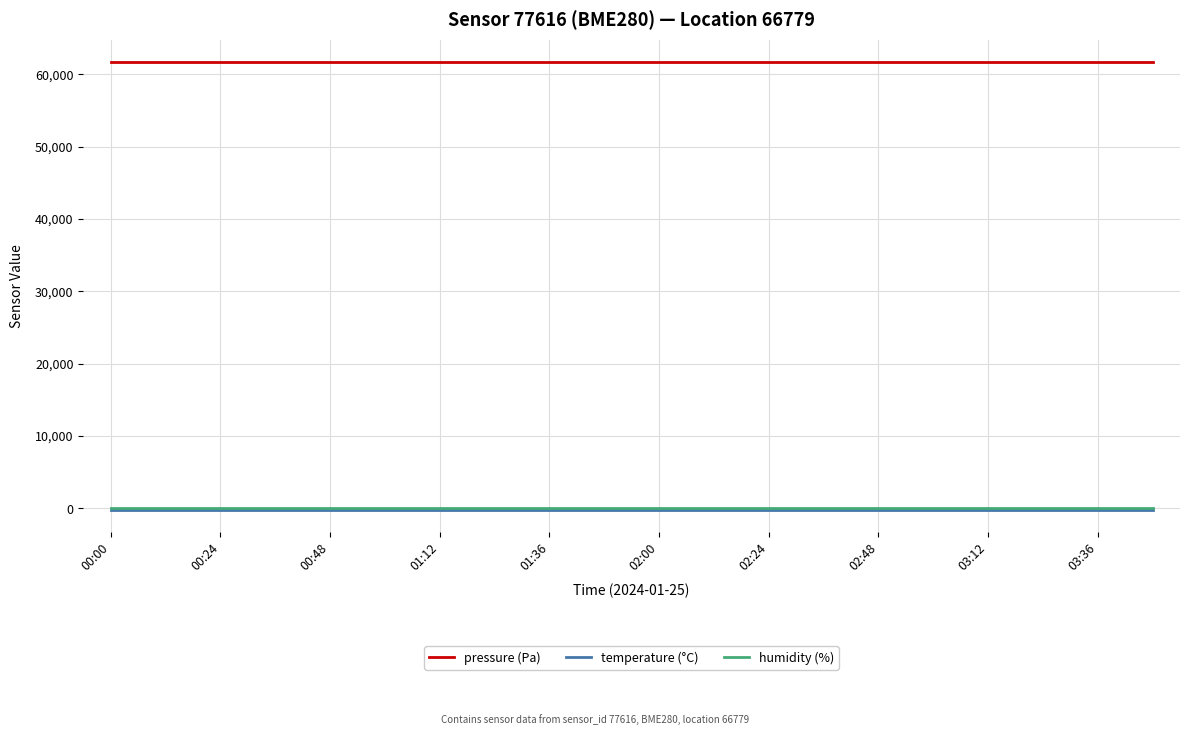

Which series has the largest total across all categories?

pressure (Pa)